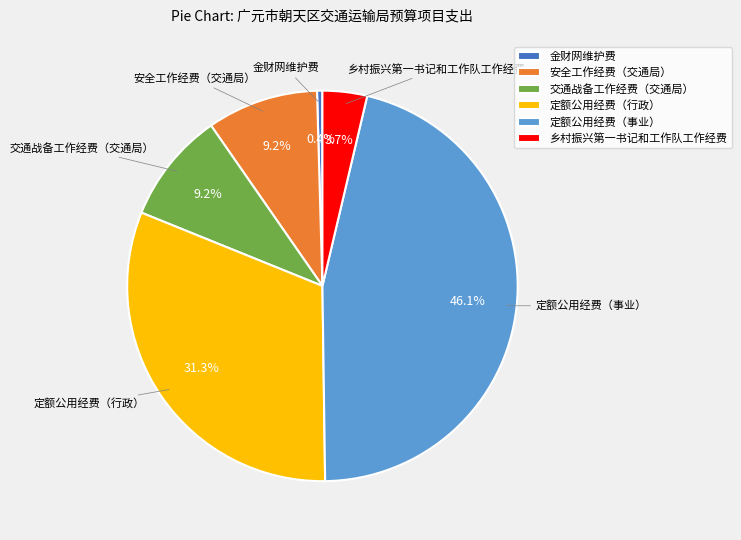

Between 定额公用经费（事业） and 乡村振兴第一书记和工作队工作经费, which is larger?

定额公用经费（事业）